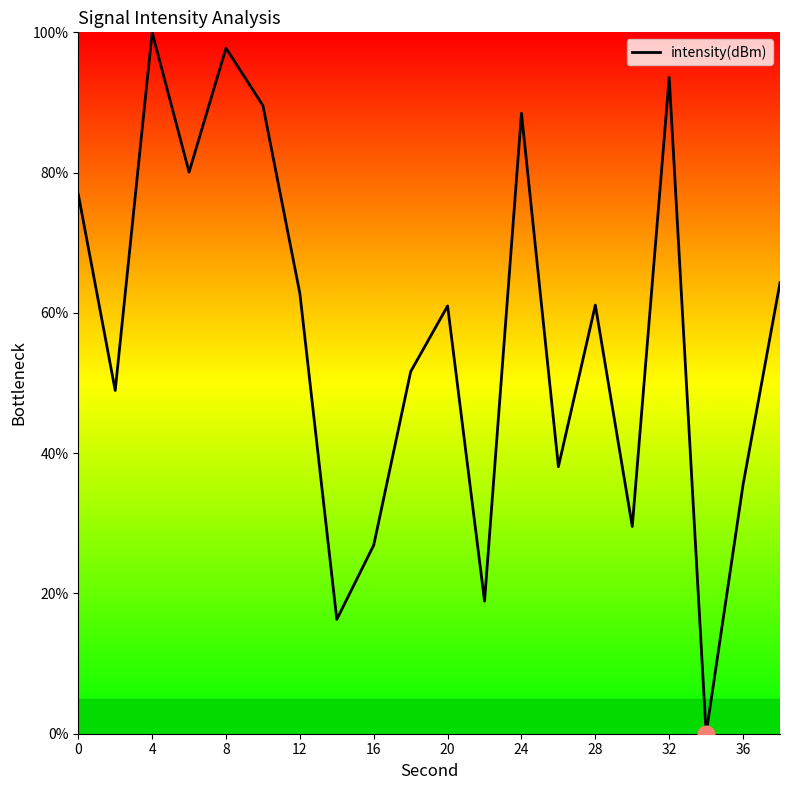

What is the greatest value displayed?

100.0